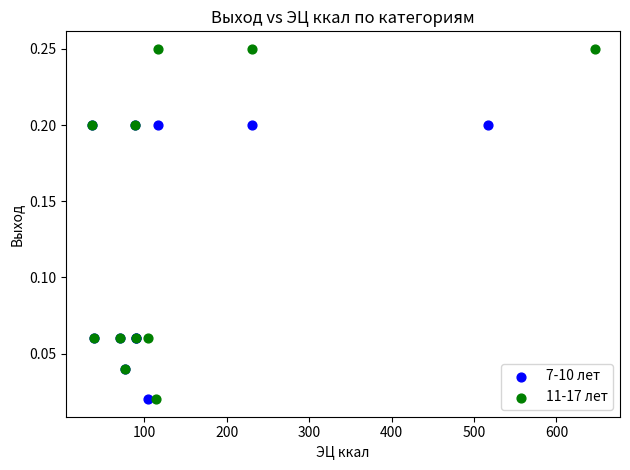

Which series reaches the maximum Y coordinate?

11-17 лет